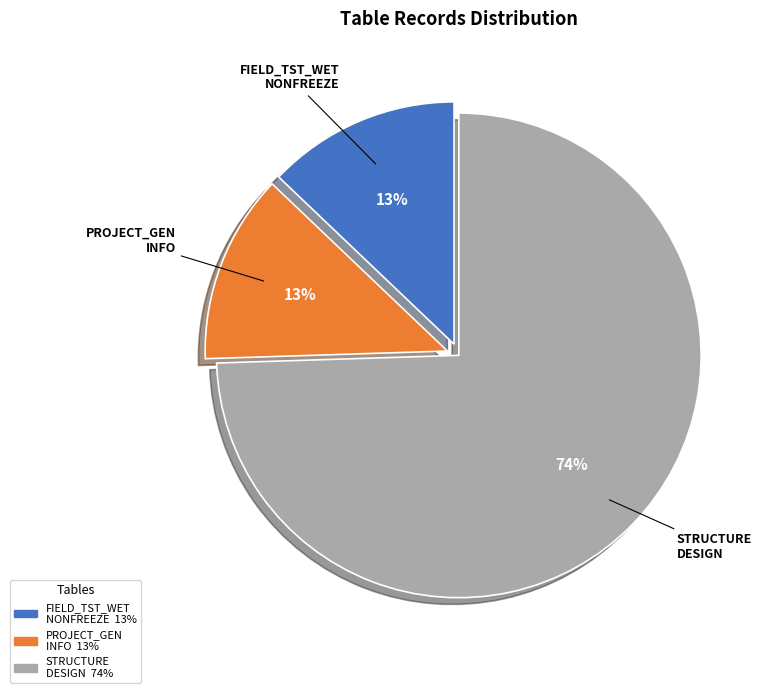

Which category accounts for the majority?

STRUCTURE DESIGN